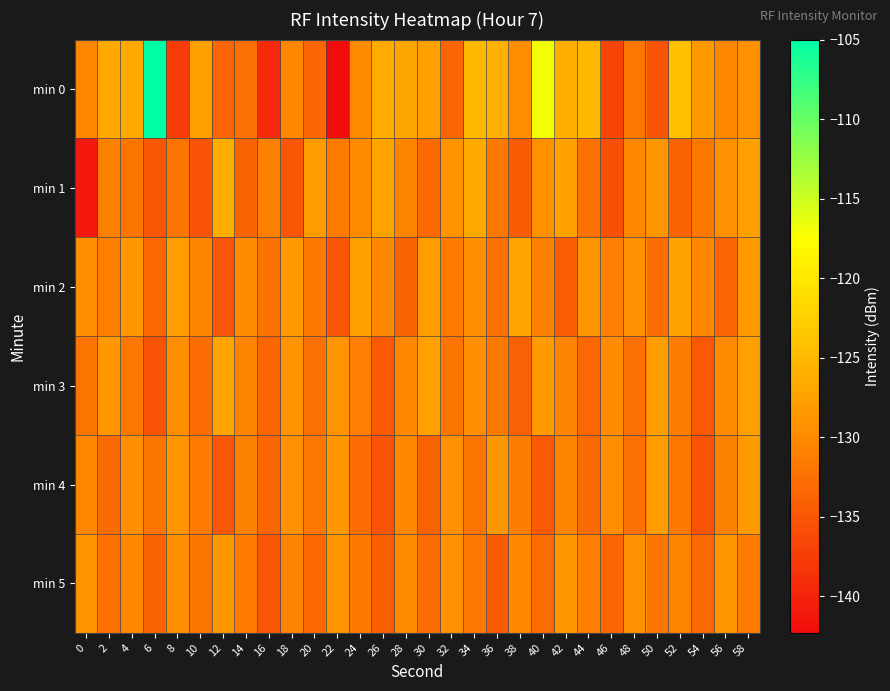

At which category is the sum across all series the highest?

58